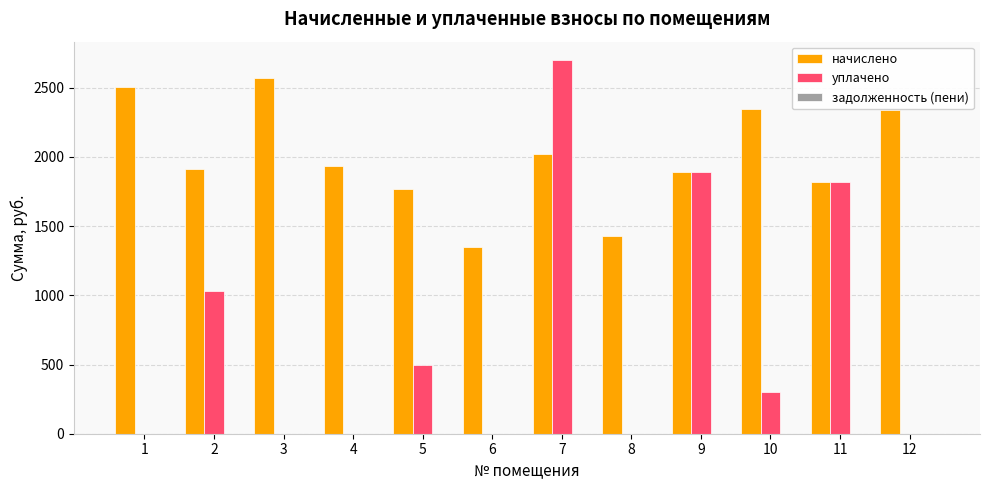

What is the total value across all series at 8?

1425.6